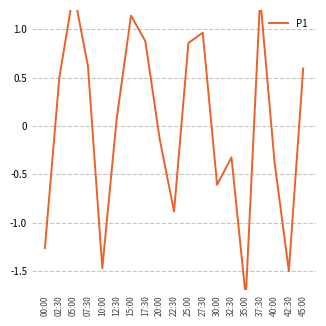

What is the smallest value displayed?

-1.8